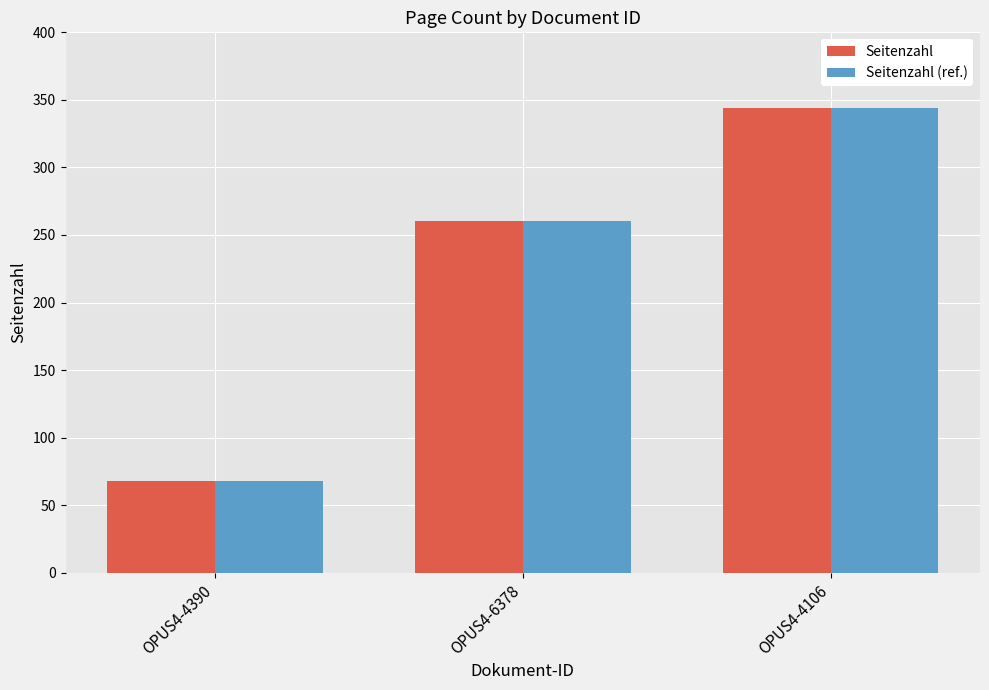

The value of Seitenzahl at OPUS4-6378 is 428. True or false?

False